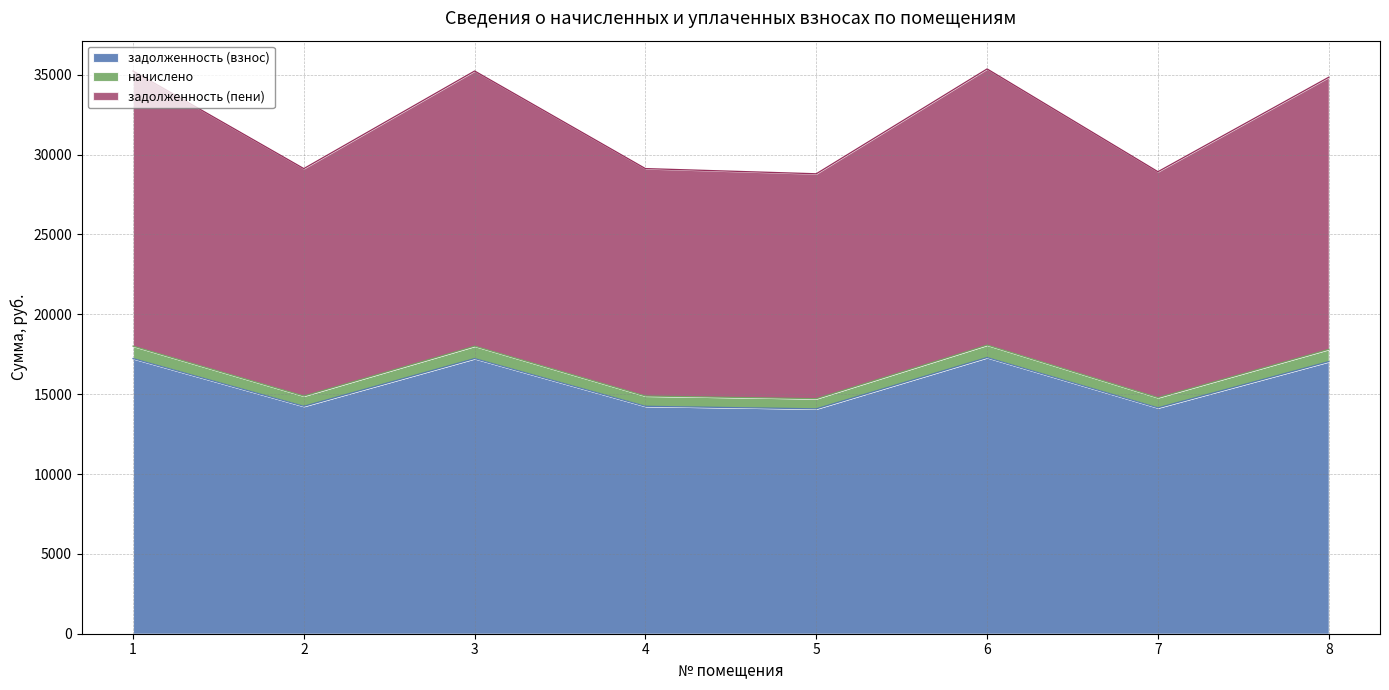

Which series has the widest spread of values?

задолженность (пени)